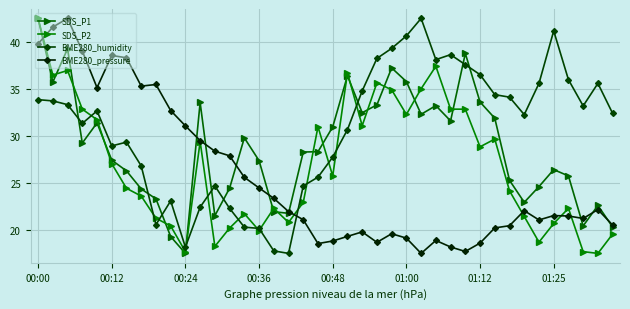

How many times do BME280_humidity and BME280_pressure cross each other?

1